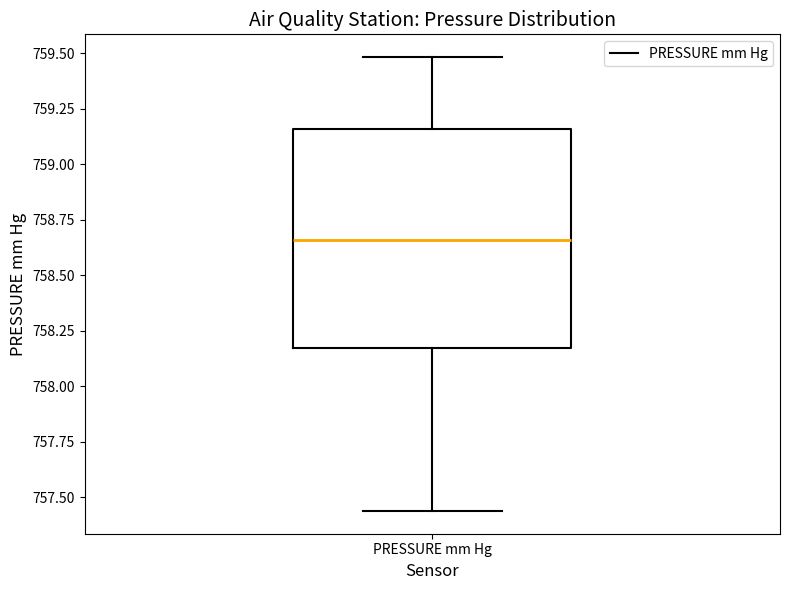

Transcribe this box plot: give where the median line is, the range the box spans, and where the two whiskers end, as read against the y-axis. The values are not printed on the chart, so give them approximately, as read against the axis.

median 758.65, box 758.15 to 759.15, whiskers 757.45 to 759.50